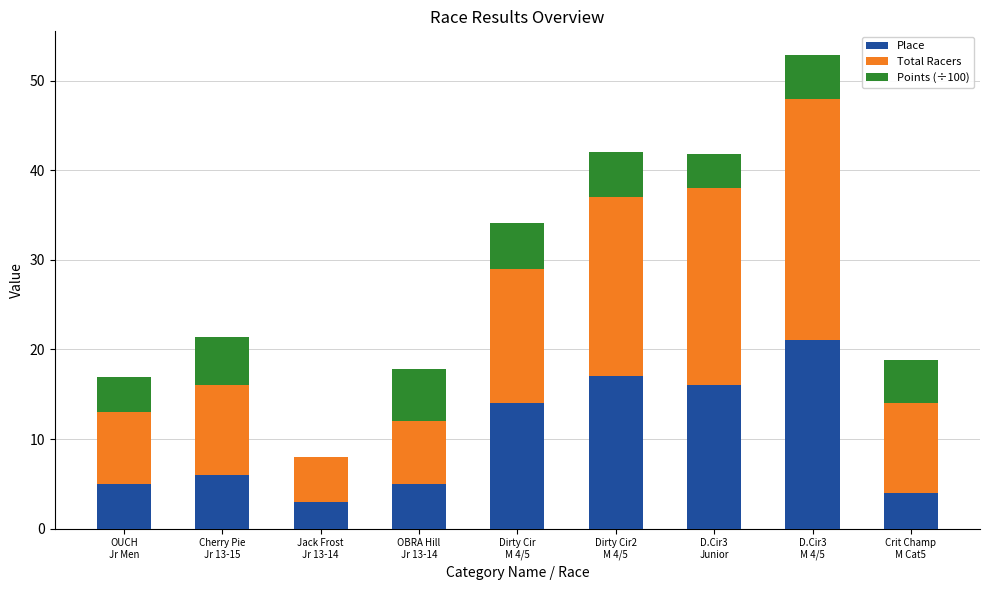

What is the sum of all Place values?

91.0